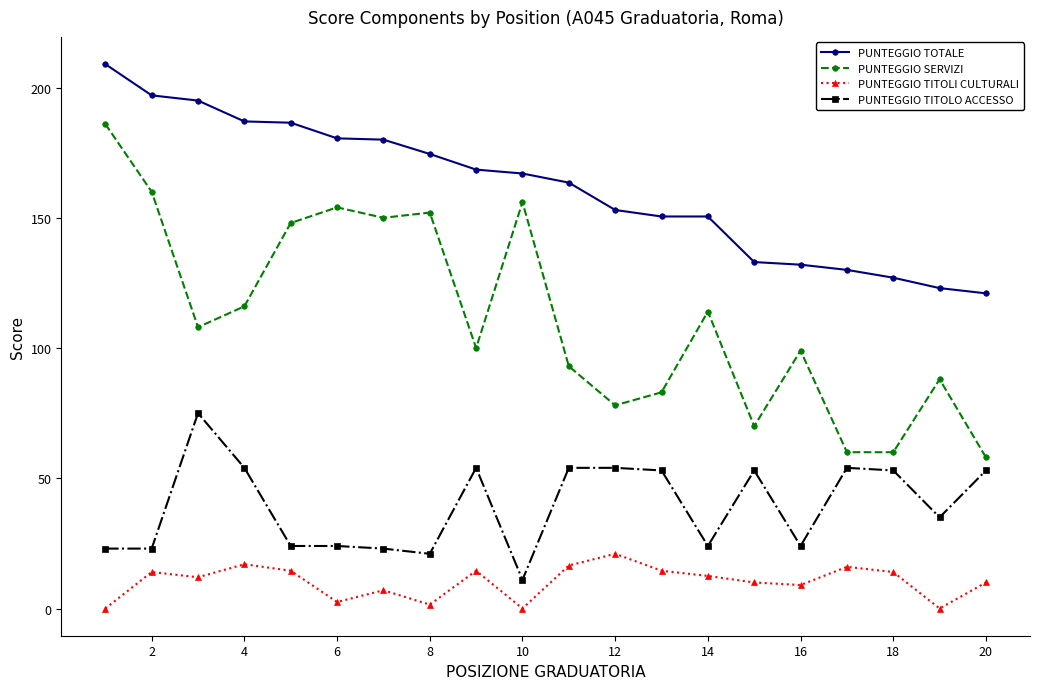

True or false: PUNTEGGIO TITOLI CULTURALI and PUNTEGGIO TOTALE cross at least once.

False